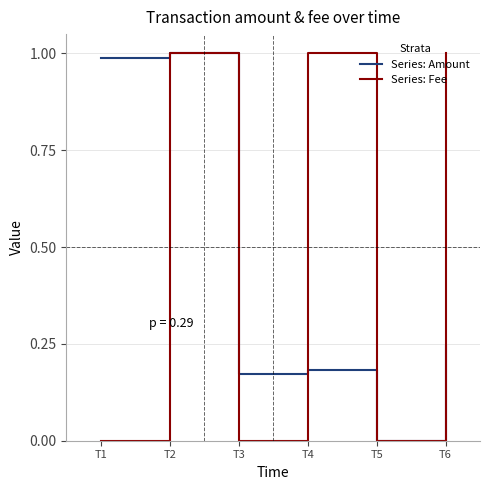

Is it true that Series: Amount equals 1.0 at T2?

True